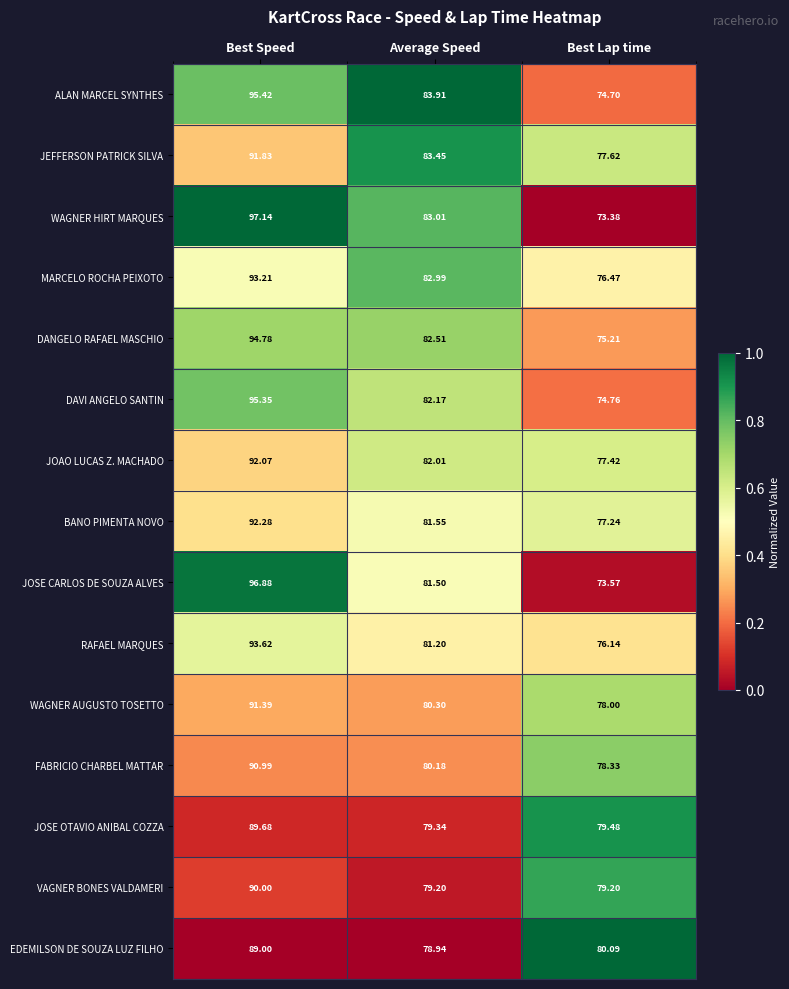

List the series in order of their peak value, lowest first.

EDEMILSON DE SOUZA LUZ FILHO, JOSE OTAVIO ANIBAL COZZA, VAGNER BONES VALDAMERI, FABRICIO CHARBEL MATTAR, WAGNER AUGUSTO TOSETTO, JEFFERSON PATRICK SILVA, JOAO LUCAS Z. MACHADO, BANO PIMENTA NOVO, MARCELO ROCHA PEIXOTO, RAFAEL MARQUES, DANGELO RAFAEL MASCHIO, DAVI ANGELO SANTIN, ALAN MARCEL SYNTHES, JOSE CARLOS DE SOUZA ALVES, WAGNER HIRT MARQUES